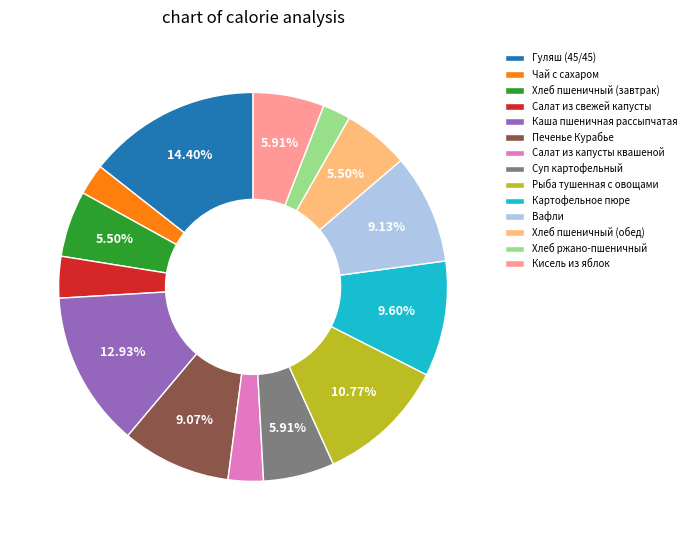

To the nearest percent, what is the average slice percentage?

7%